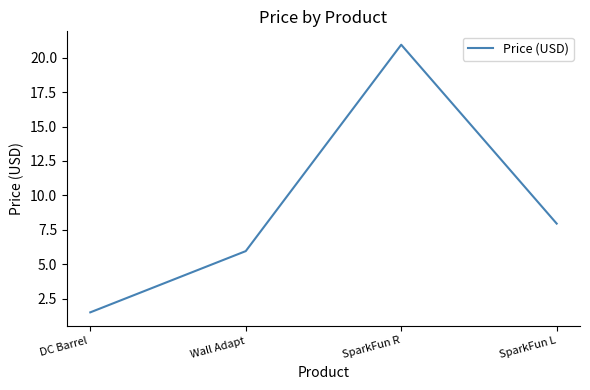

What position from the left is SparkFun L?

4